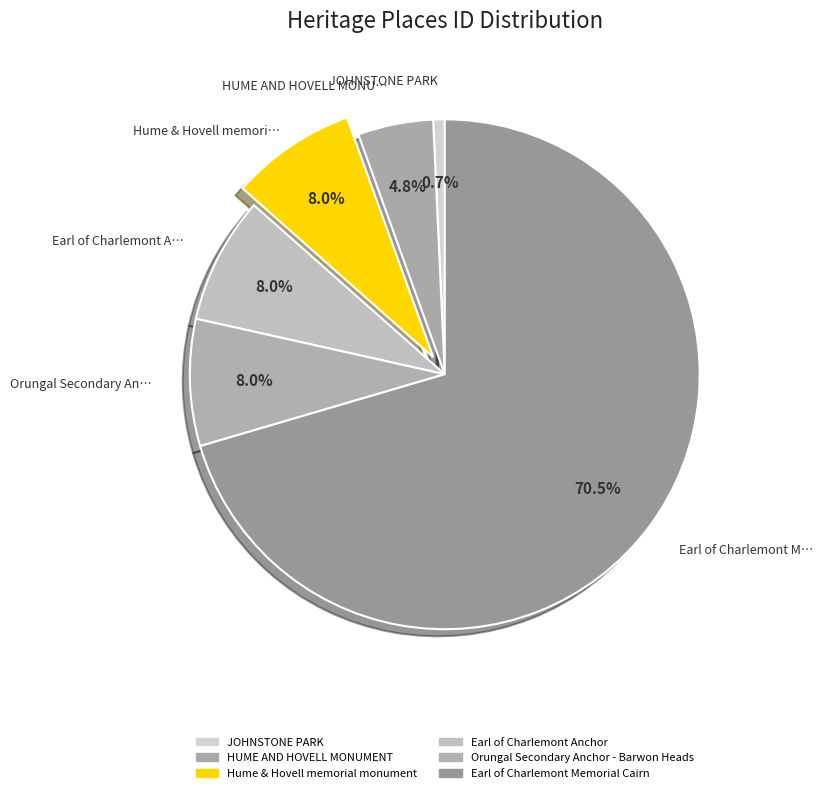

What percentage is the Earl of Charlemont Anchor slice, to the nearest percent?

8%